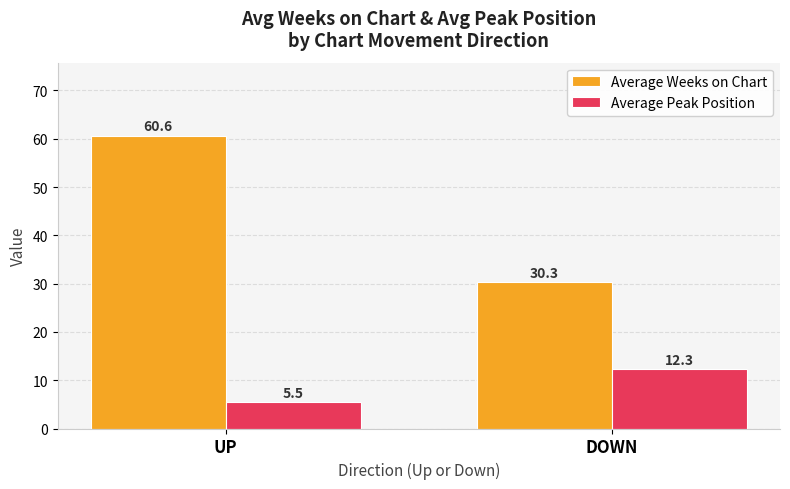

Which series has the largest range (max minus min)?

Average Weeks on Chart